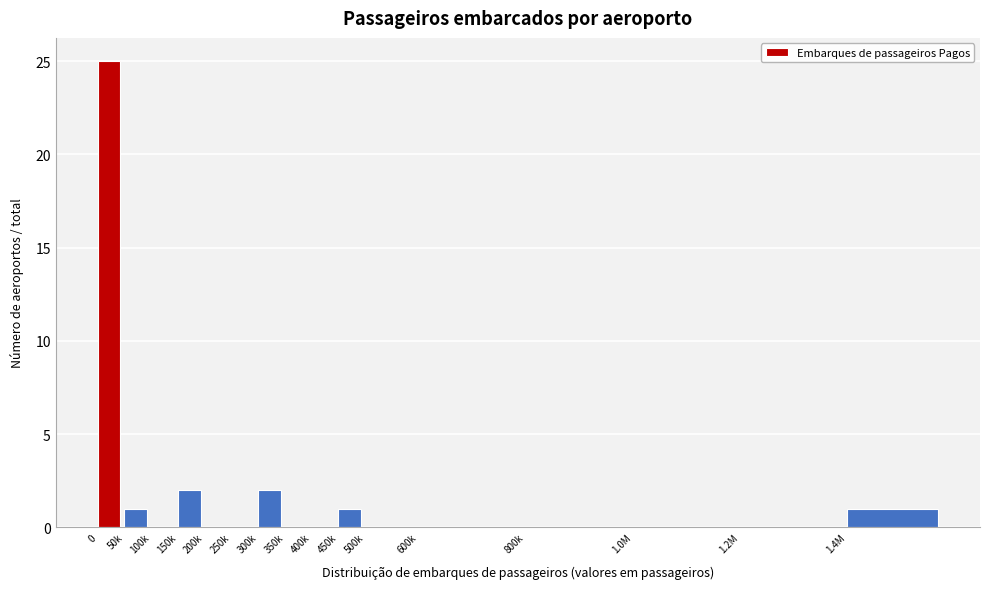

Reading right to left, what are all the values shown in this chart?

1.4M=1	1.2M=0	1.0M=0	800k=0	600k=0	500k=0	450k=1	400k=0	350k=0	300k=2	250k=0	200k=0	150k=2	100k=0	50k=1	0=25